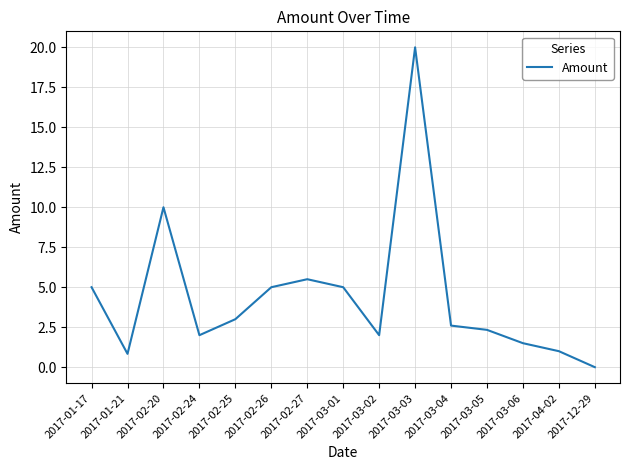

How many lines are shown in the chart?

1